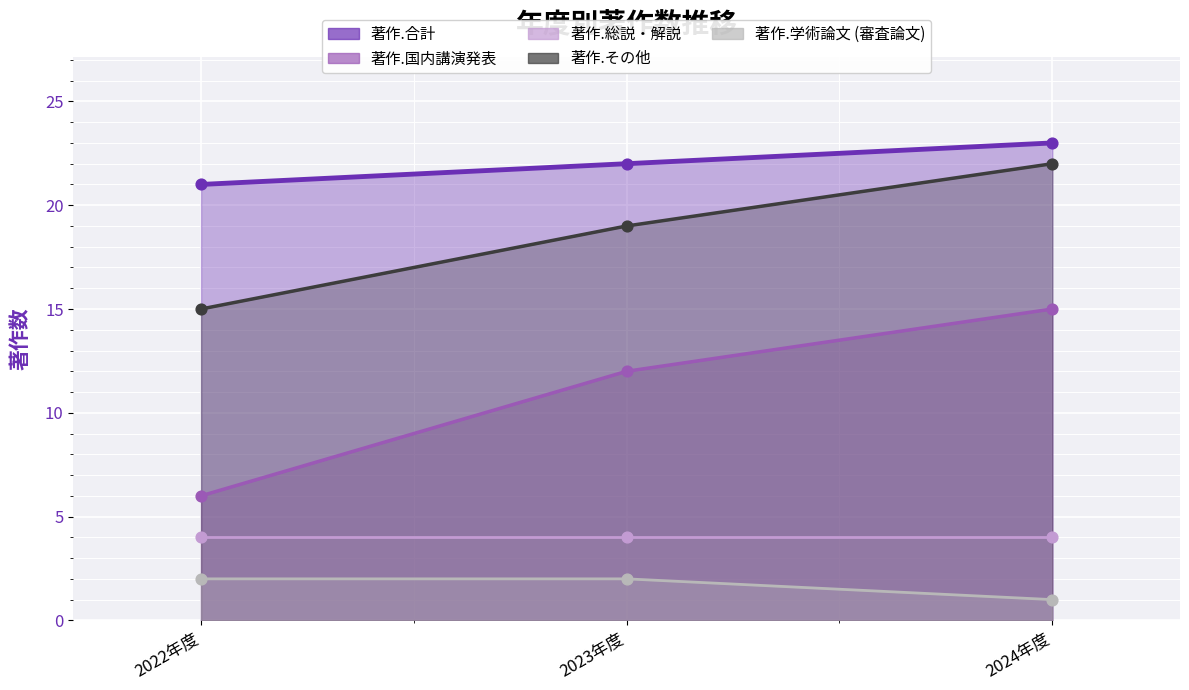

At how many categories does at least one series exceed 4?

3